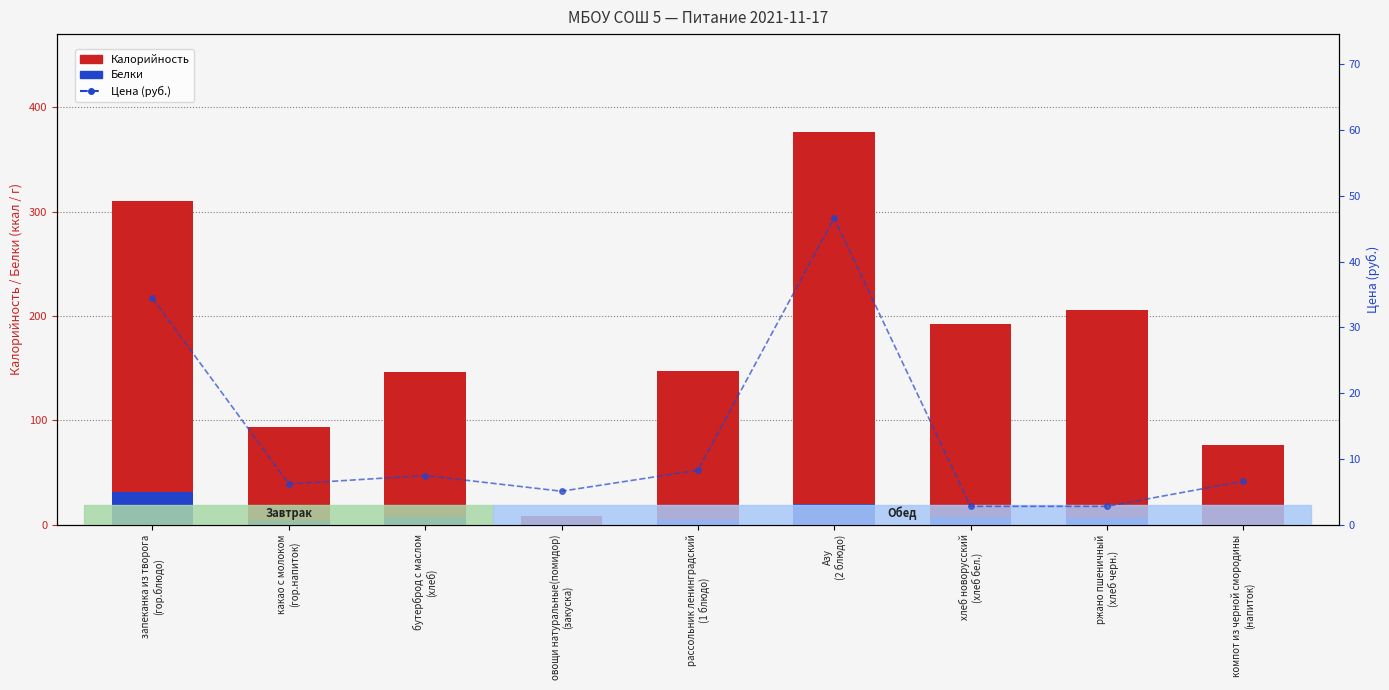

What is the minimum value for Цена?

2.8